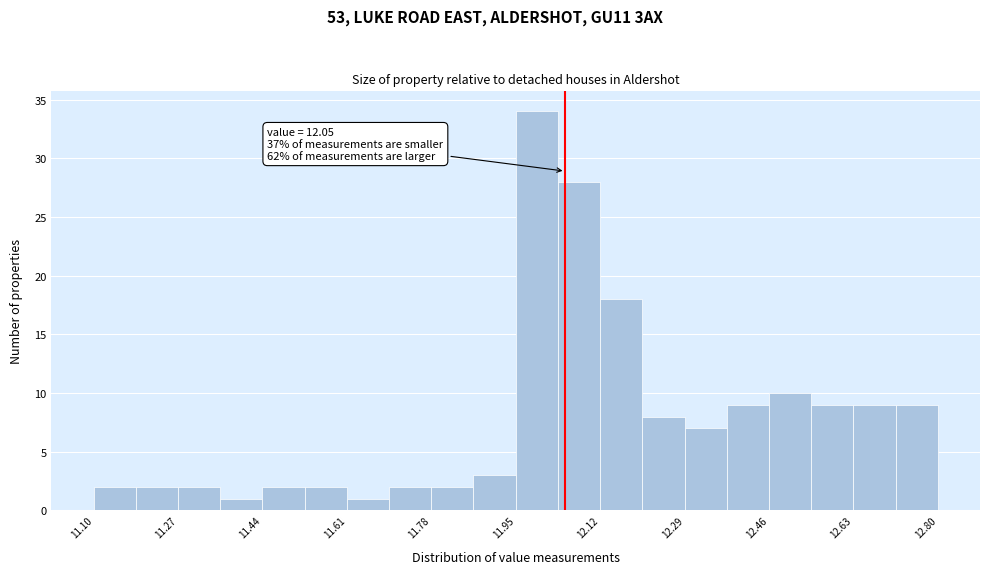

Which range on the x-axis has the tallest bar?

11.950 to 12.035